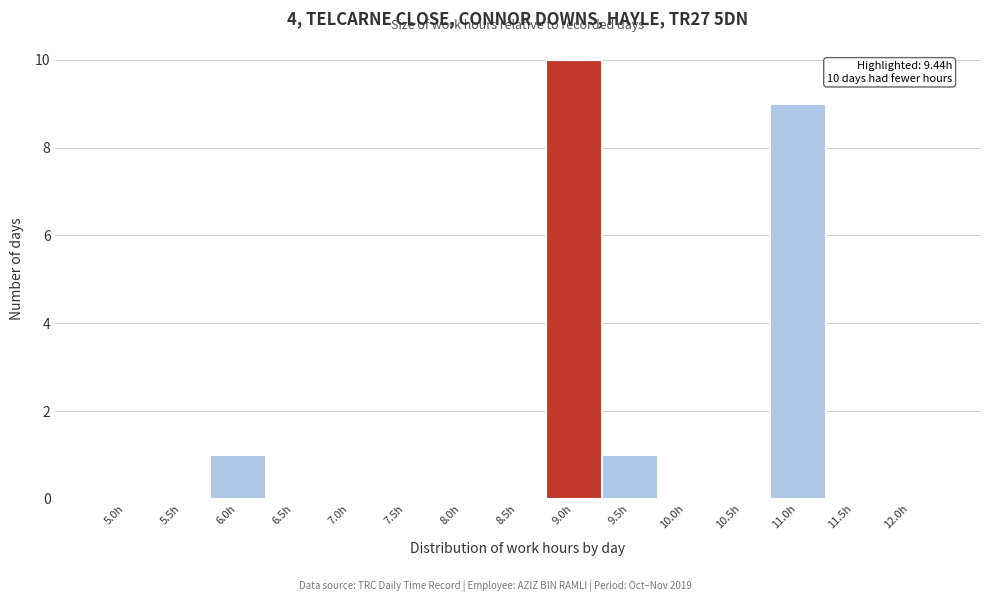

Reading left to right, what are all the values shown in this chart?

5.0h=0	5.5h=0	6.0h=1	6.5h=0	7.0h=0	7.5h=0	8.0h=0	8.5h=0	9.0h=10	9.5h=1	10.0h=0	10.5h=0	11.0h=9	11.5h=0	12.0h=0